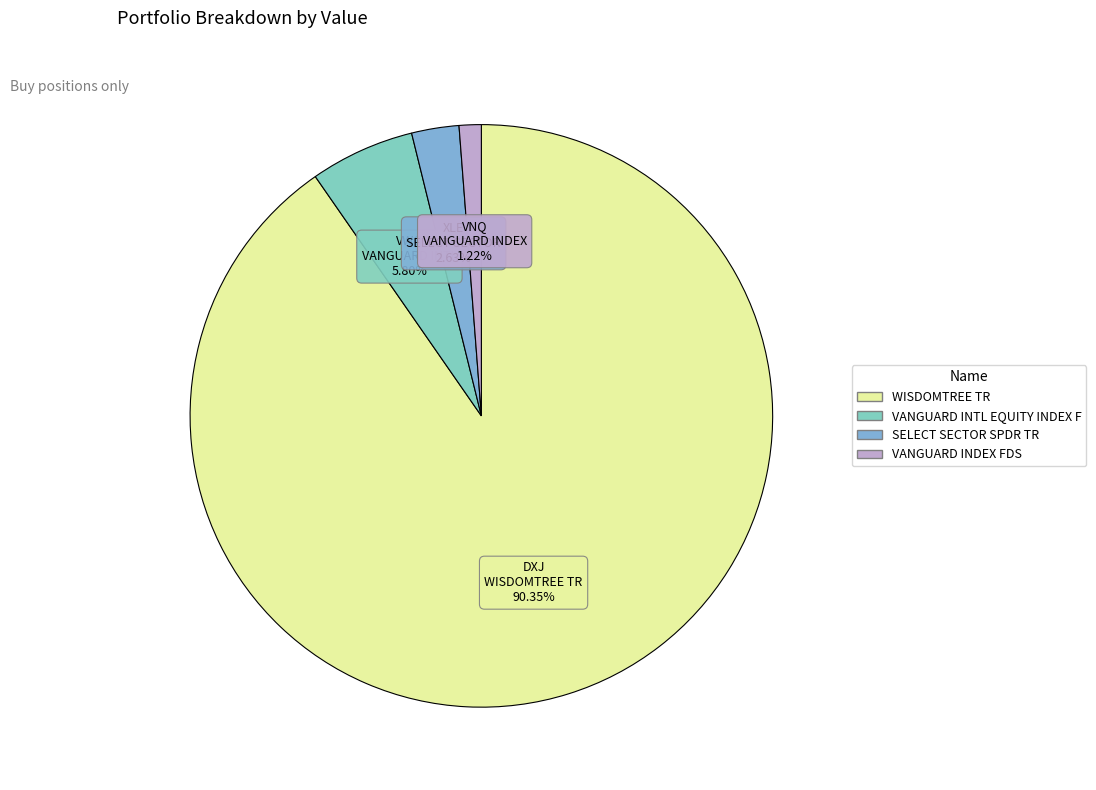

How many segments does this pie chart have?

4